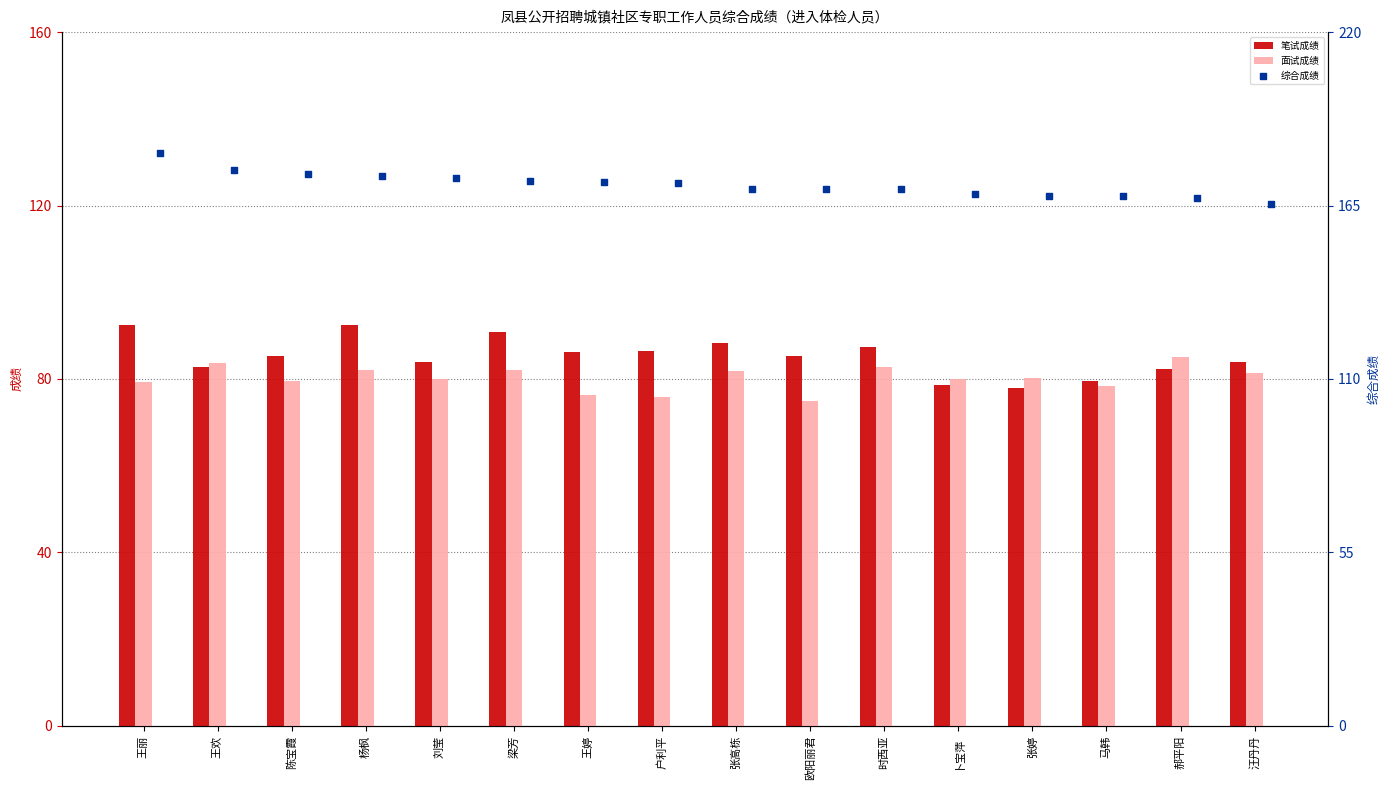

Which series has the largest total across all categories?

综合成绩